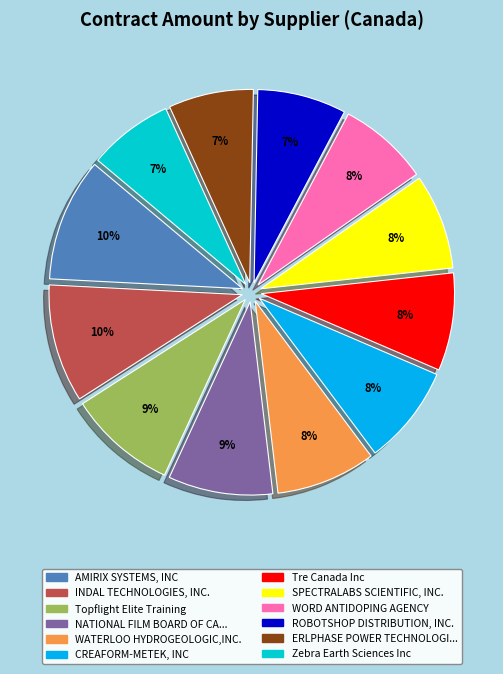

Is there a majority slice in this chart?

No